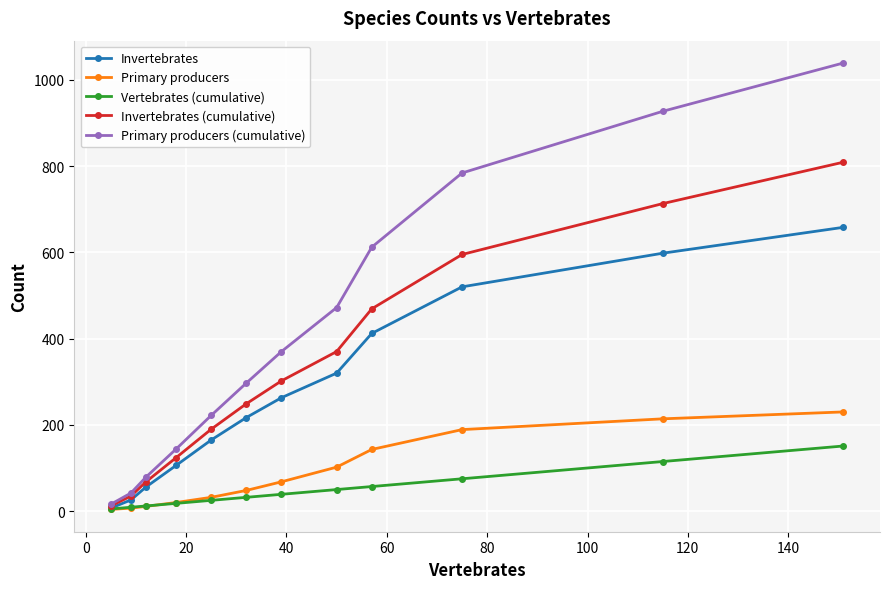

True or false: Invertebrates has more than 2 interior local peaks.

False